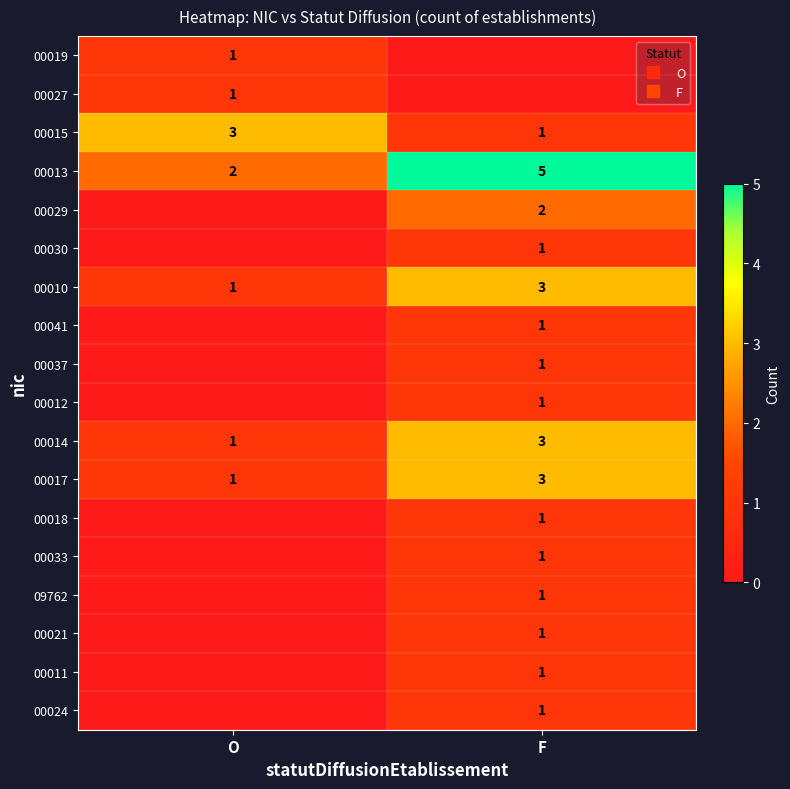

Where is 00013 nearest to the value 3?

O